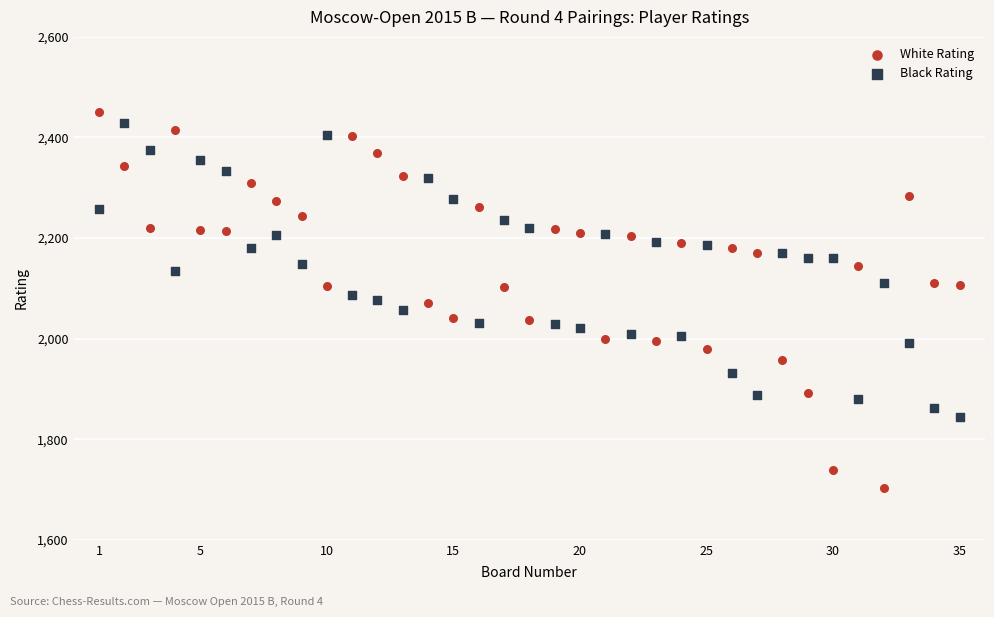

Which series has the largest Y range (max minus min)?

White Rating